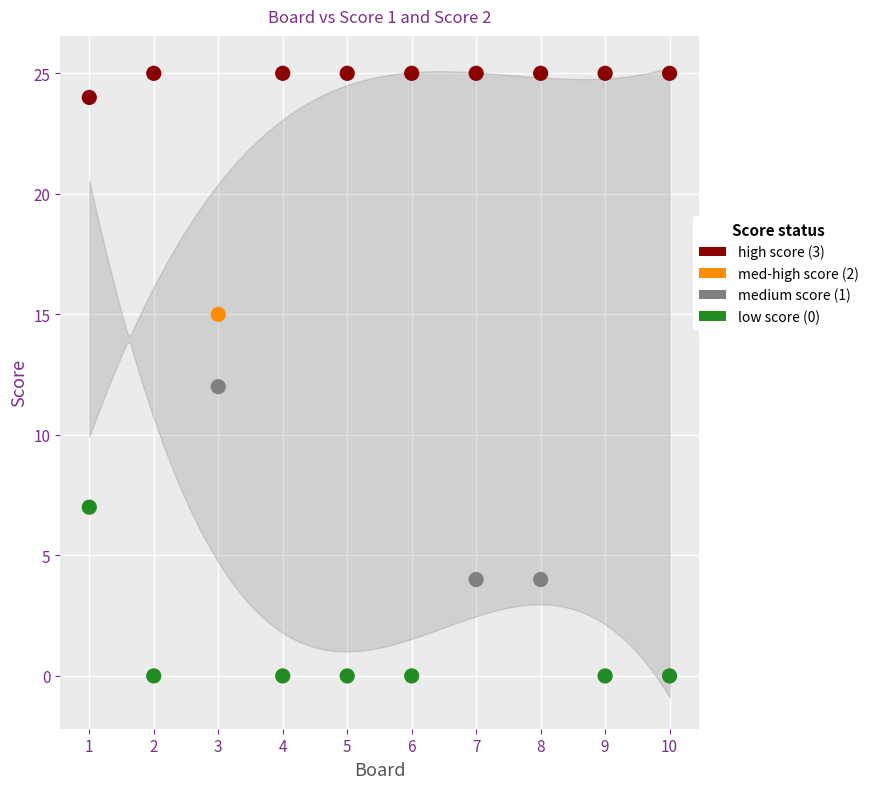

Across all data points, what is the range of Y values (max minus min)?

25